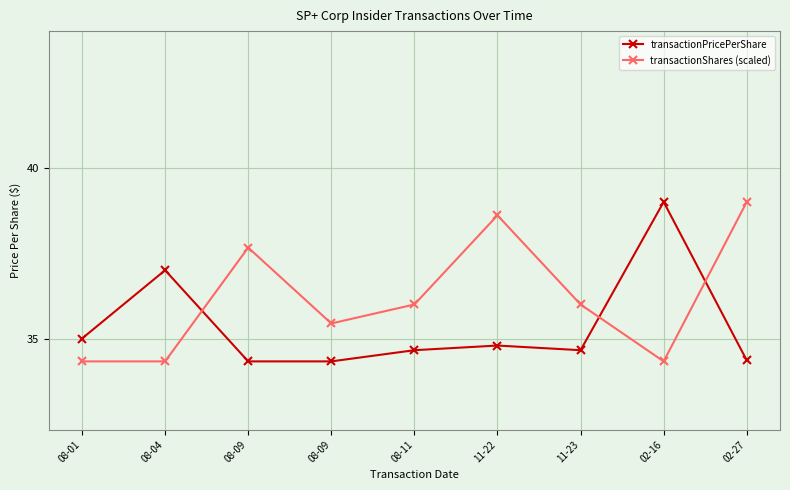

Is it true that transactionPricePerShare equals 37.0 at 08-04?

True